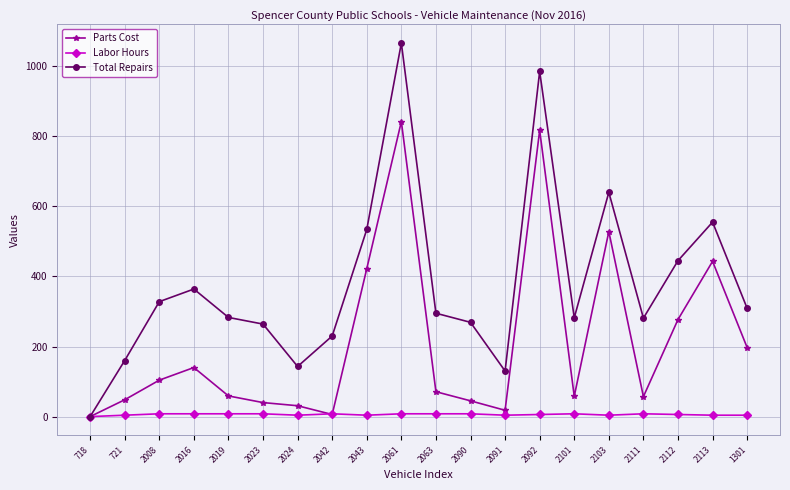

What position from the right is 2061?

11